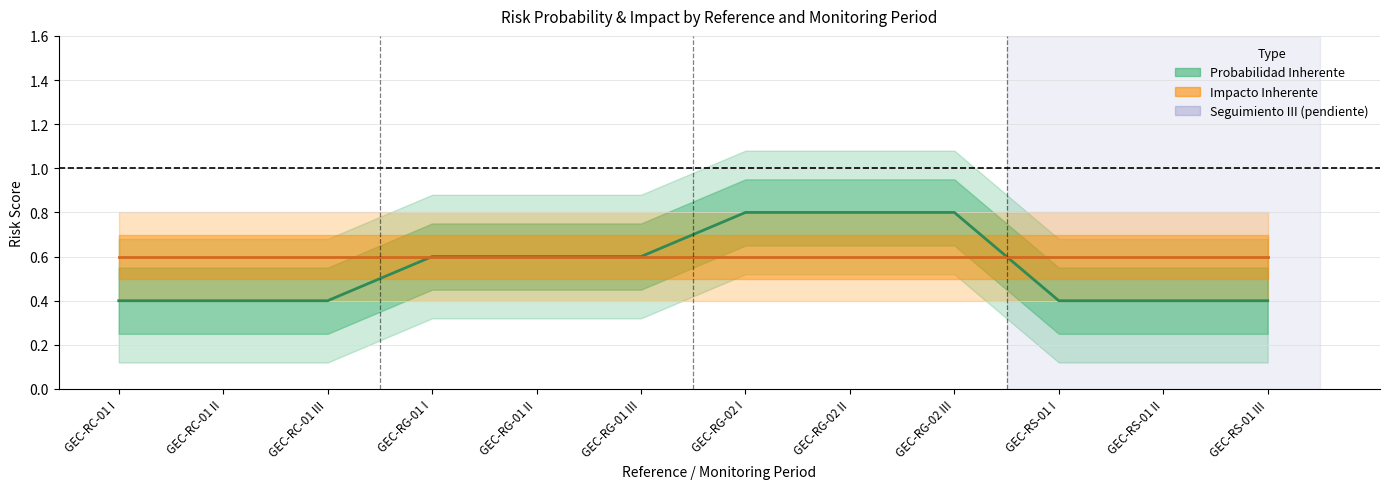

What is the sum of the Impacto Inherente values at GEC-RG-02 III and GEC-RS-01 II?

1.2